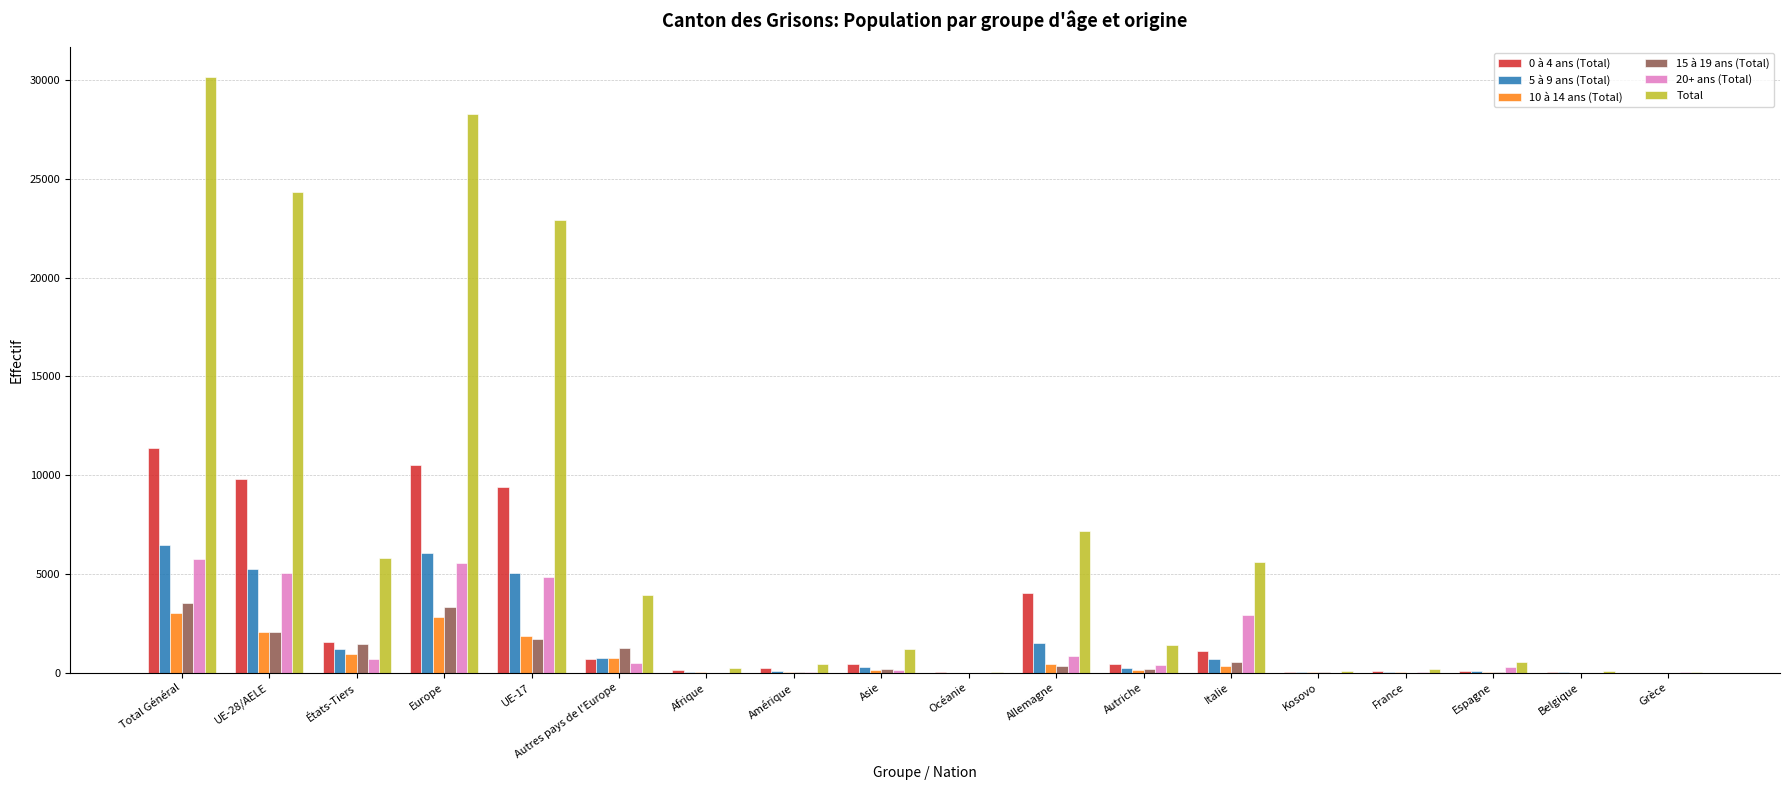

Between UE-28/AELE and Asie, which series saw the biggest shift?

Total